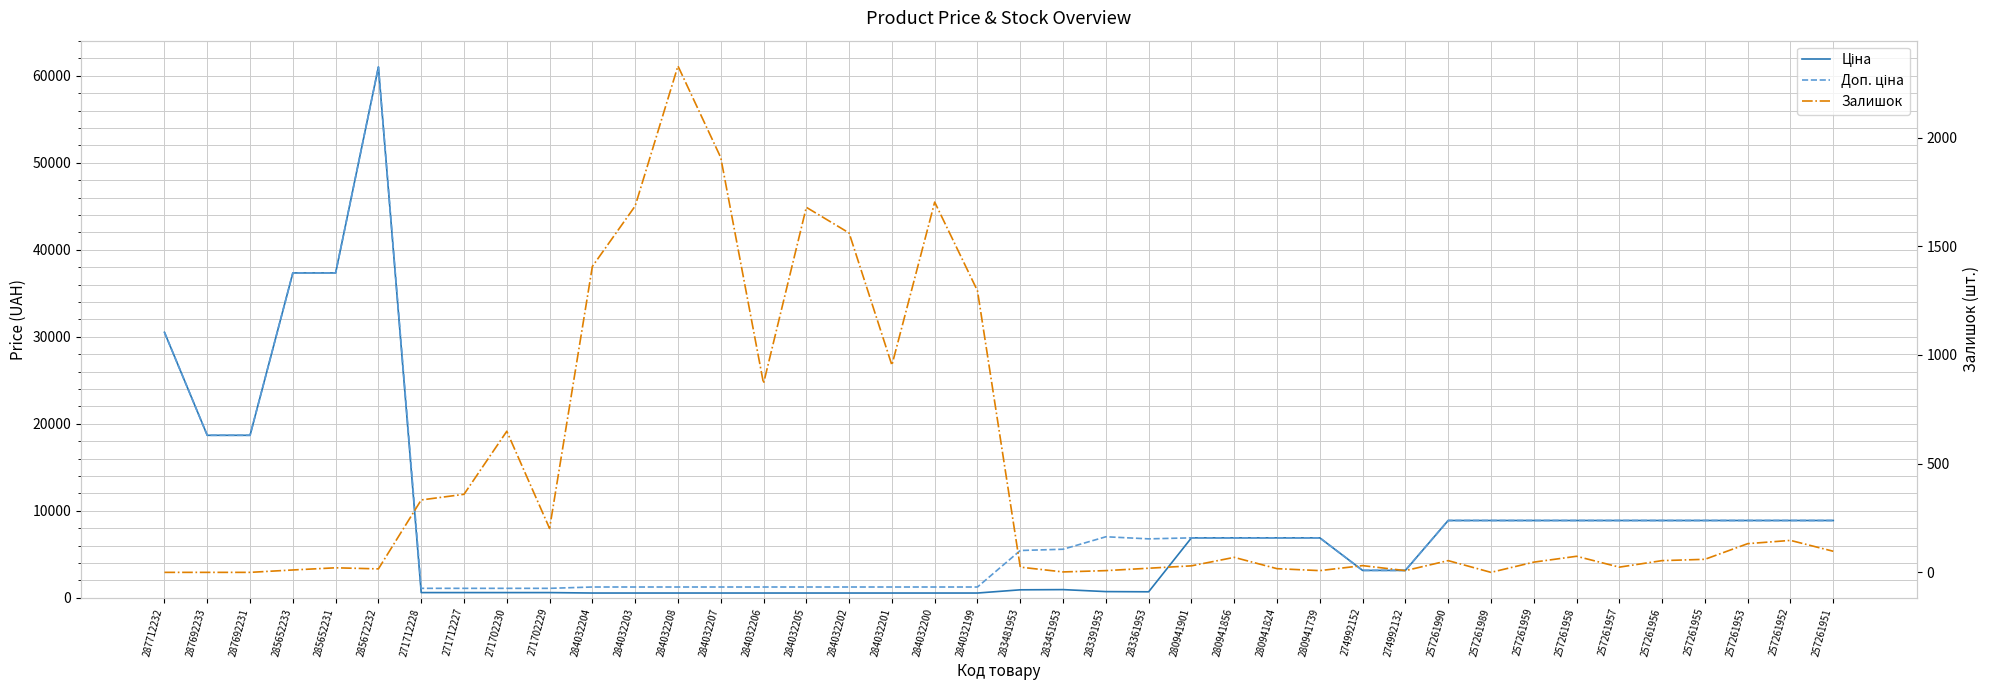

At which category is the sum across all series the highest?

285672232